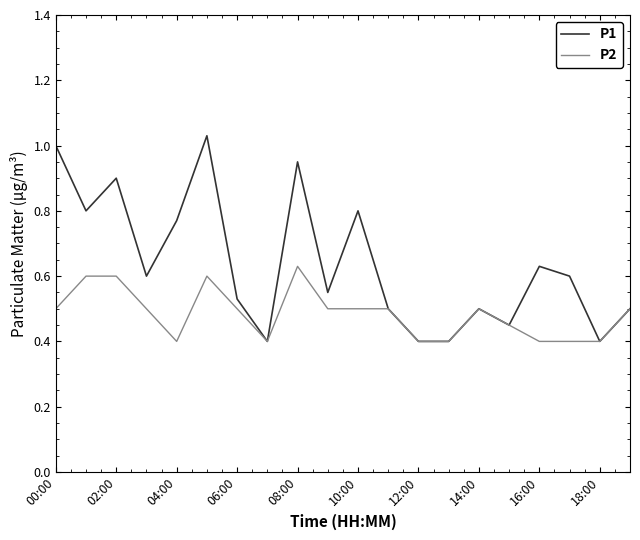

Which series has the largest total across all categories?

P1